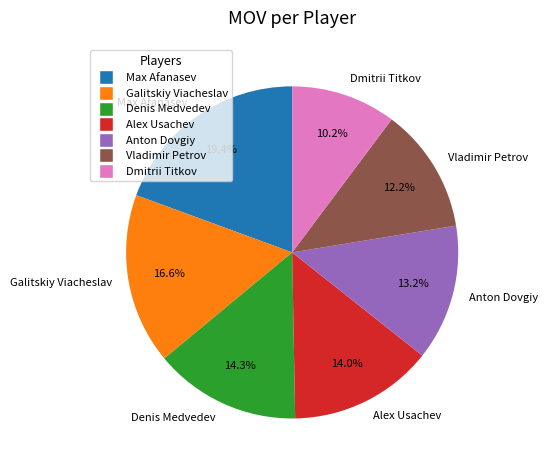

How much of the chart is everything except Vladimir Petrov?

87.8%